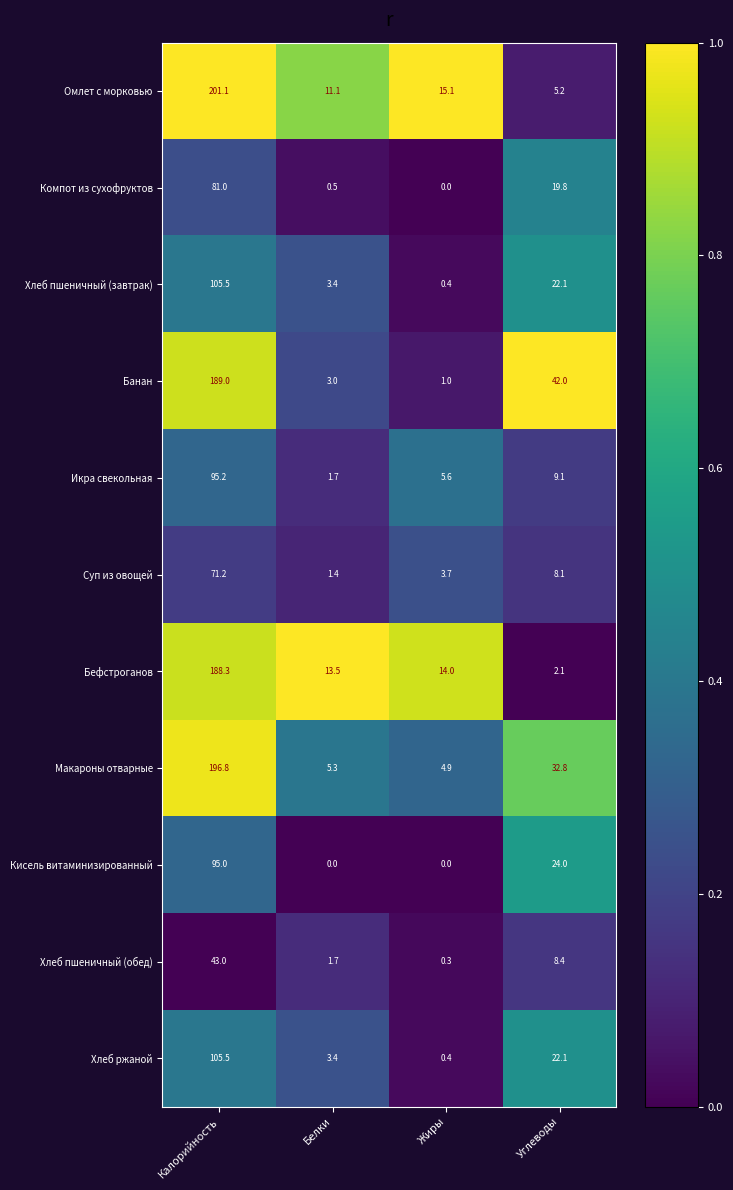

What is the sum of the Суп из овощей values at Жиры and Калорийность?

74.9